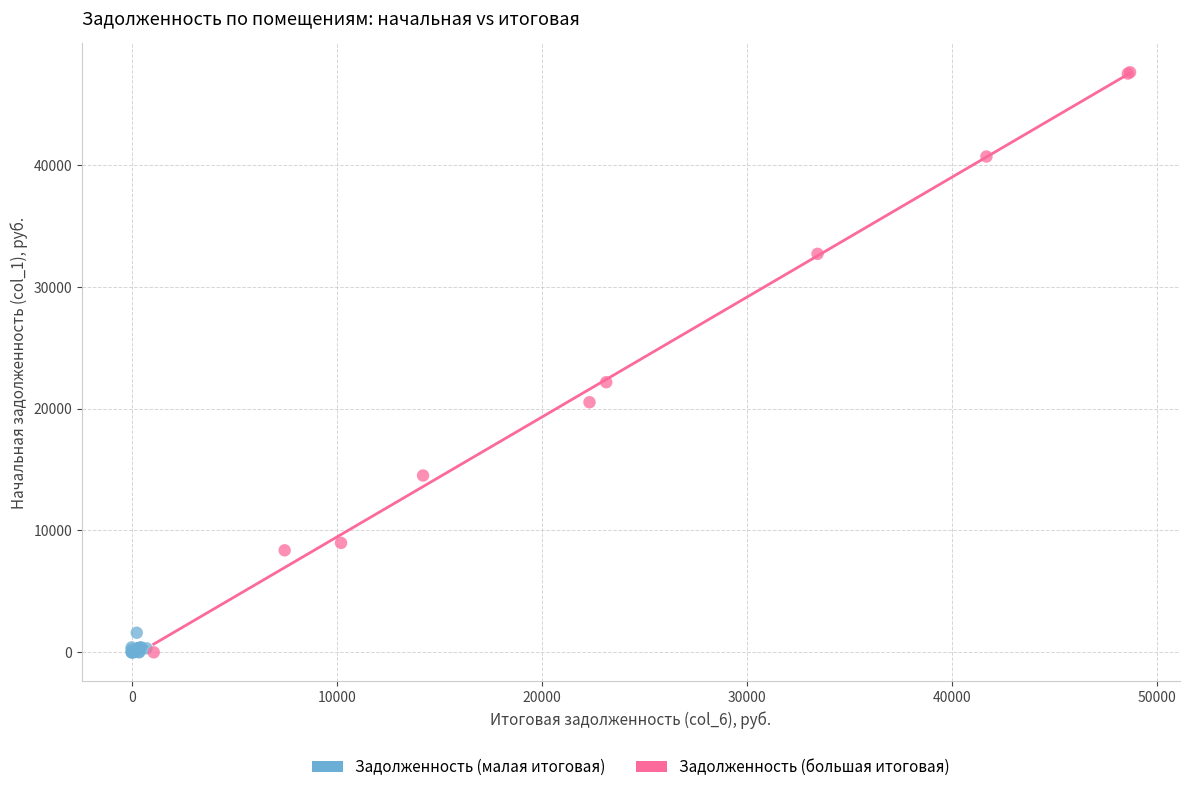

Which series has the widest spread of Y values?

Задолженность (большая итоговая)